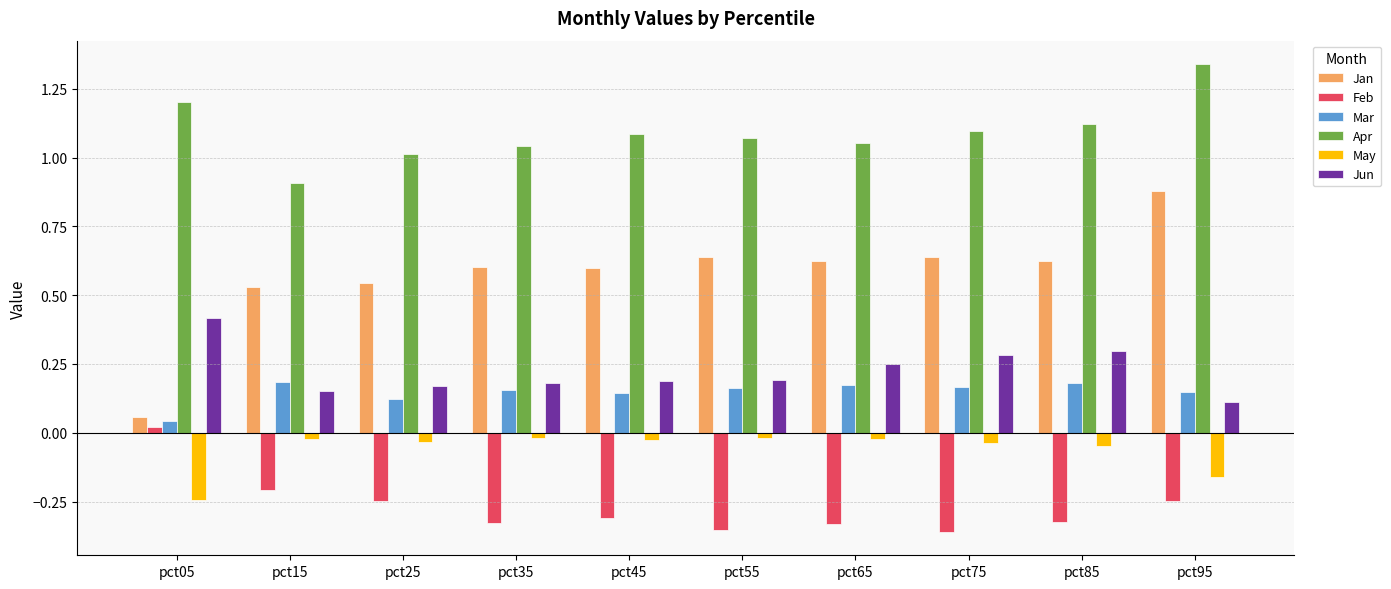

Is it true that Feb equals -0.2 at pct15?

True